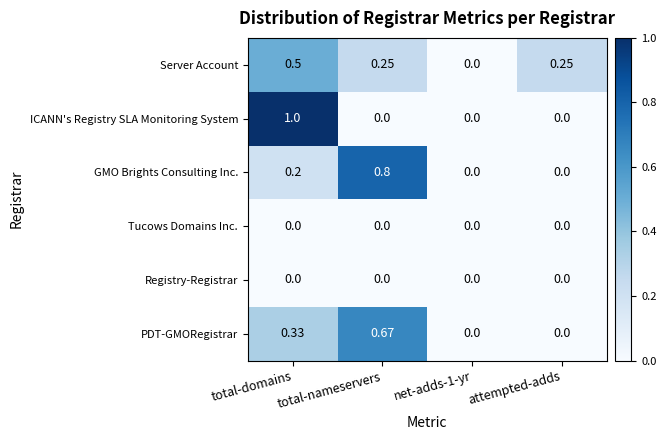

At which category does the chart reach its peak across all series?

total-domains